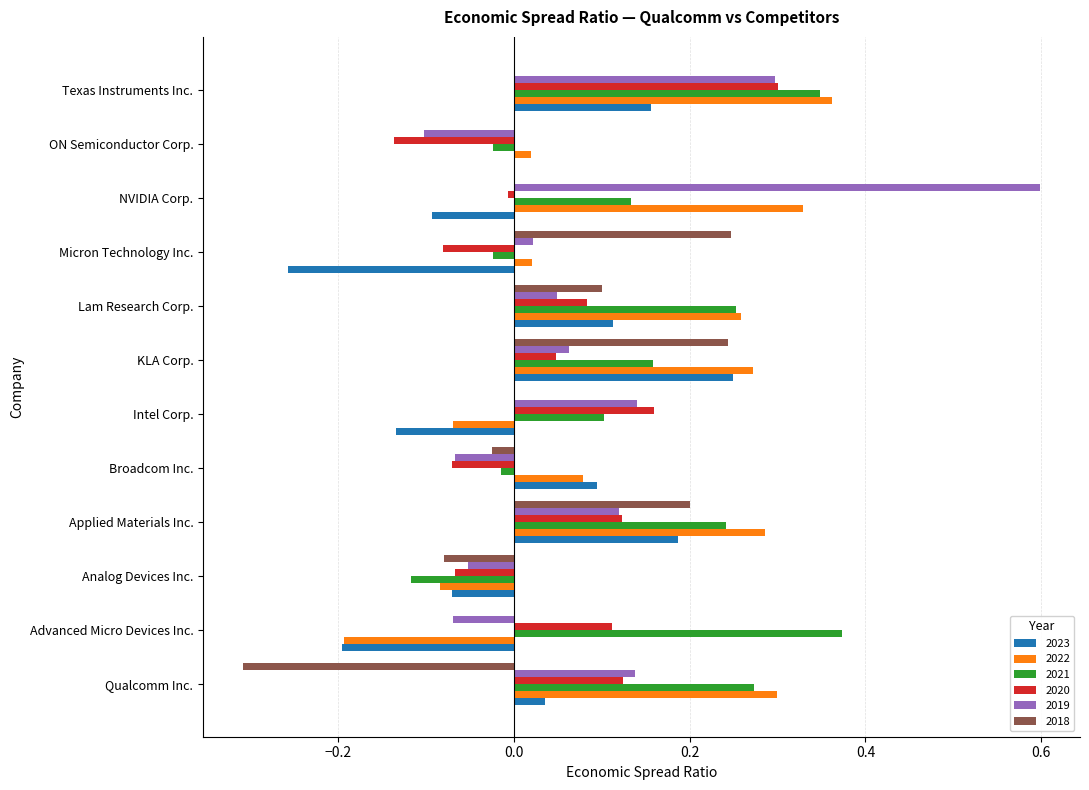

How many data points in 2019 are above 0?

8